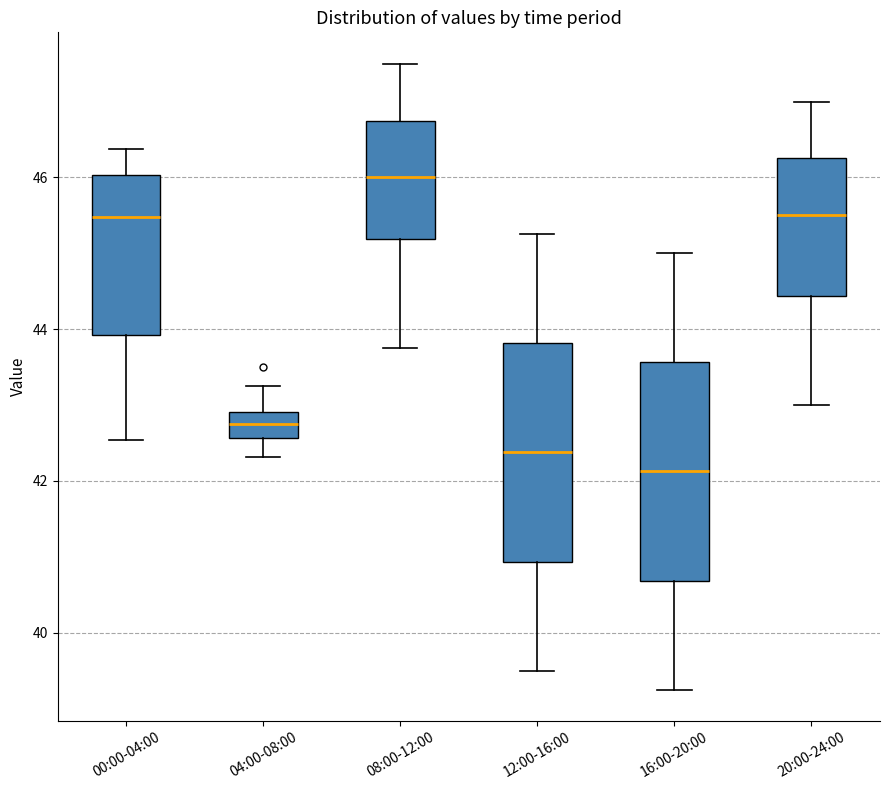

Which box has the highest median line?

08:00-12:00